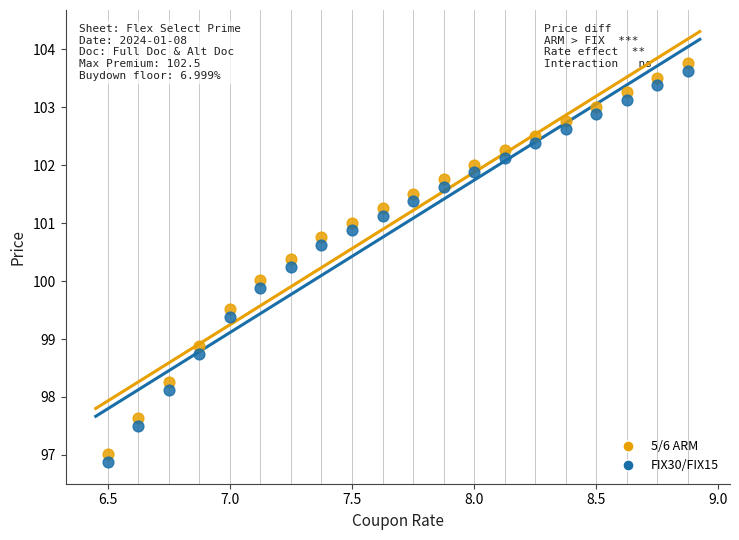

What is the X range (max minus min) for the scatter plot?

2.4